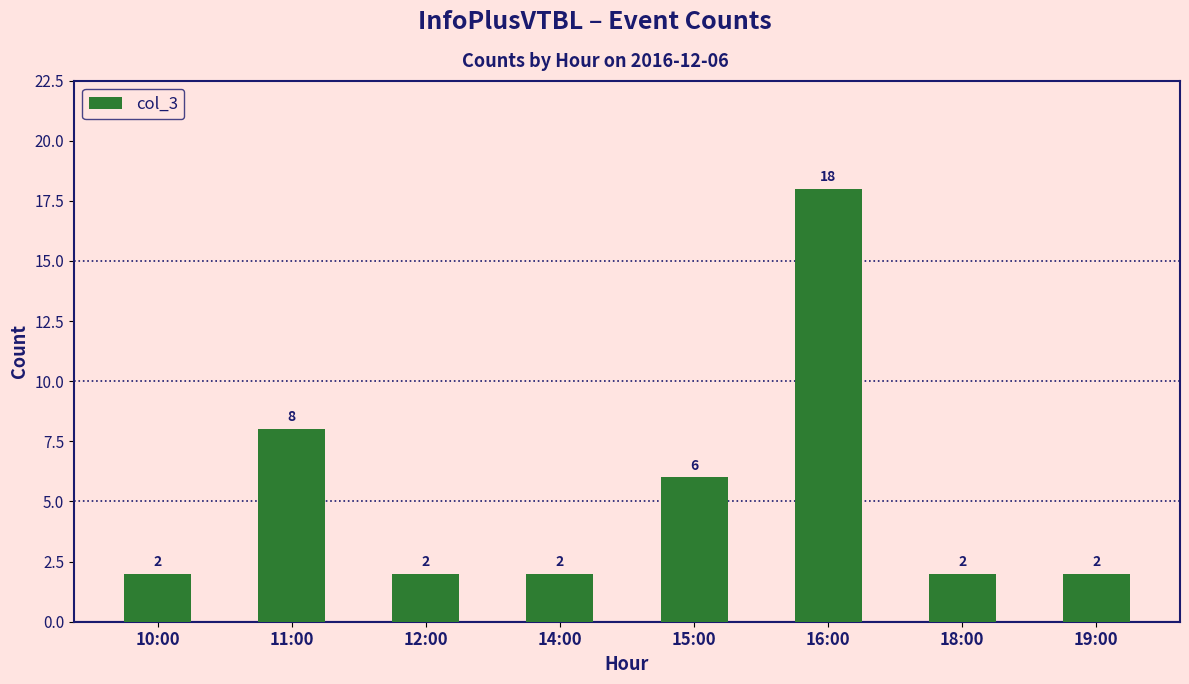

How many bars are there in total?

8